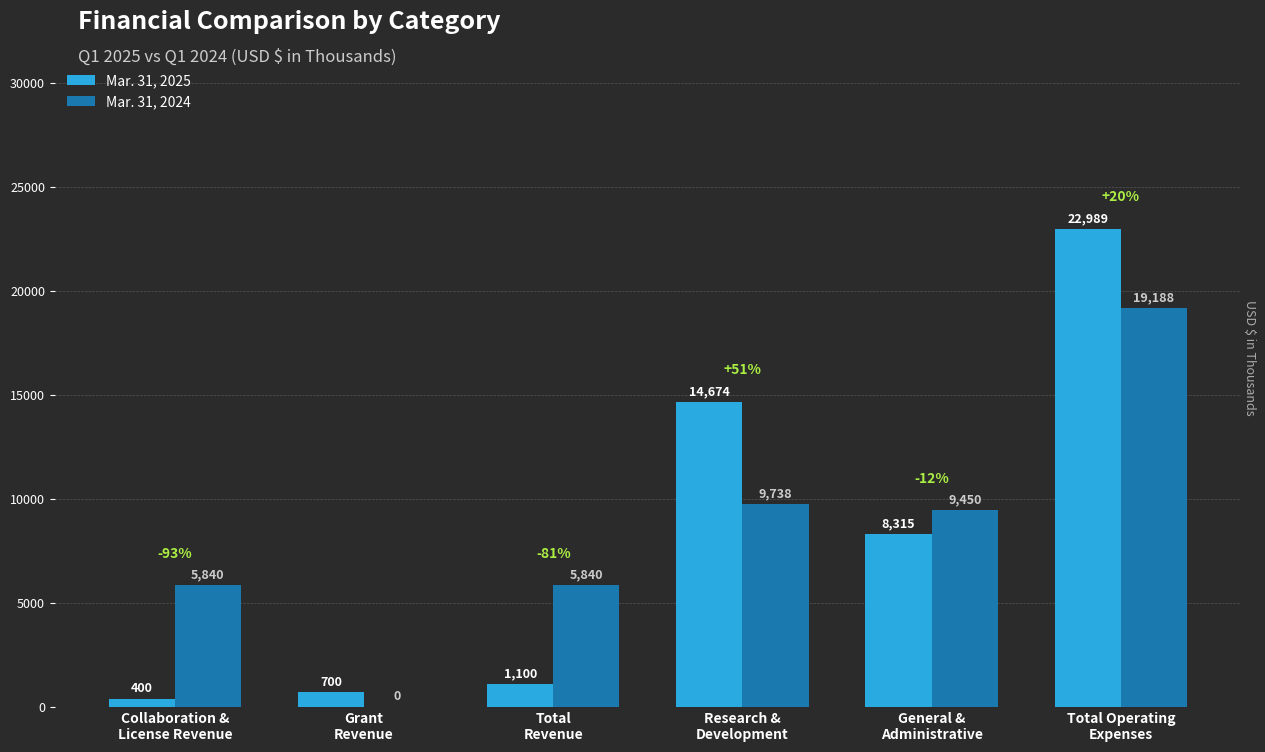

Are the bars horizontal?

No